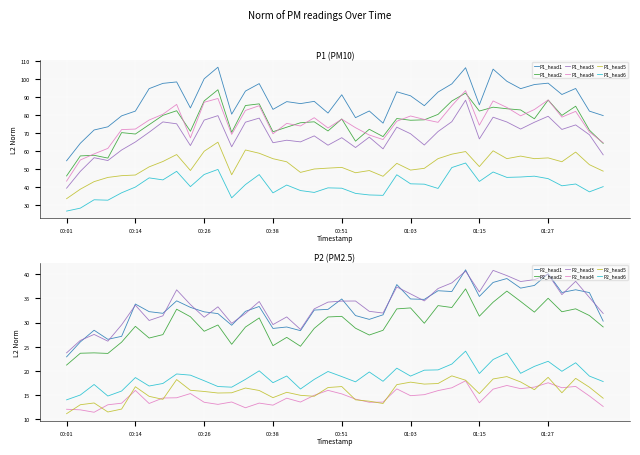

How many values in the P2 series exceed 34?

20